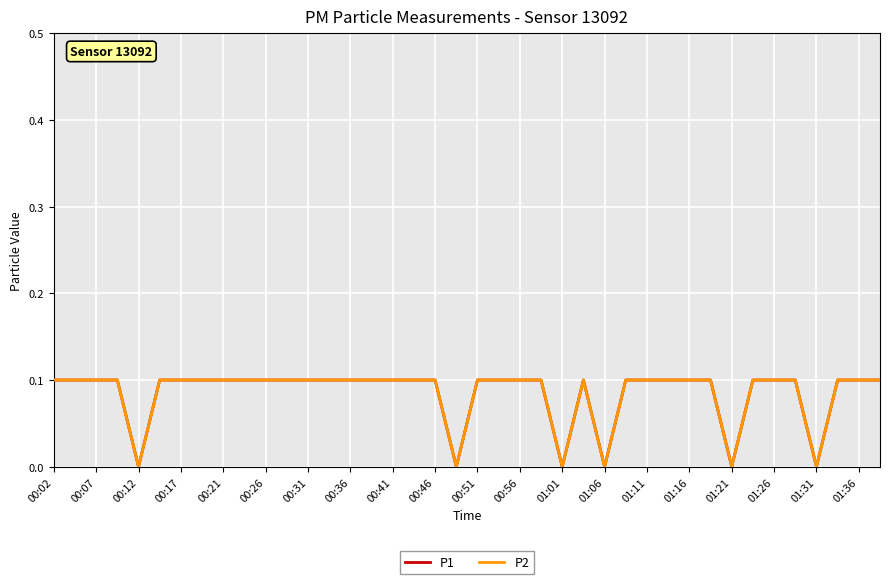

Does the chart display data point markers on the line(s)?

No